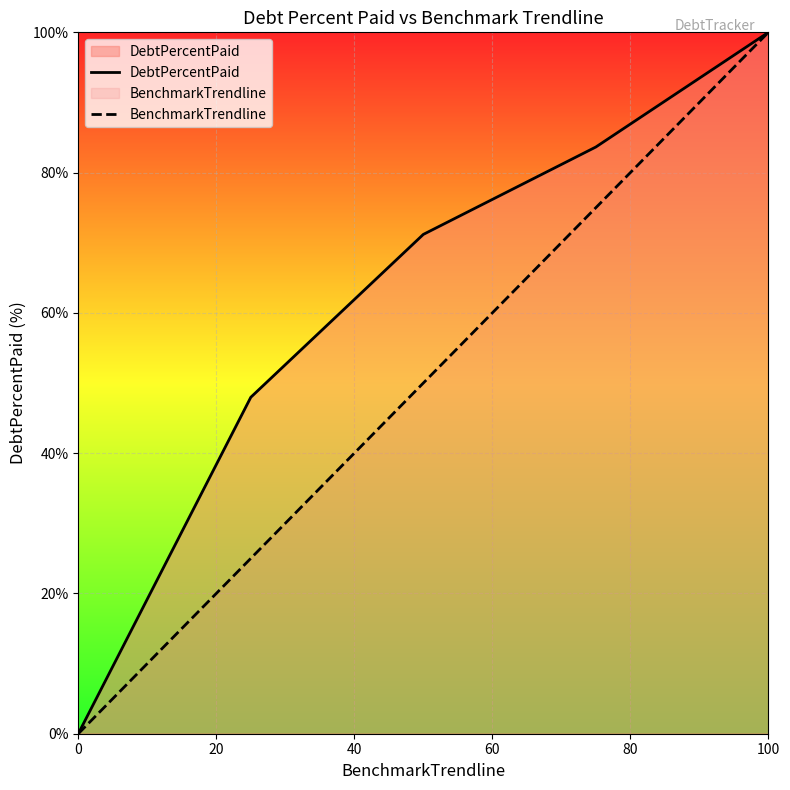

Reading left to right, extract all data points from this chart.

DebtPercentPaid: 0.0	48.0	71.2	83.7	100.0
BenchmarkTrendline: 0.0	25.0	50.0	75.0	100.0